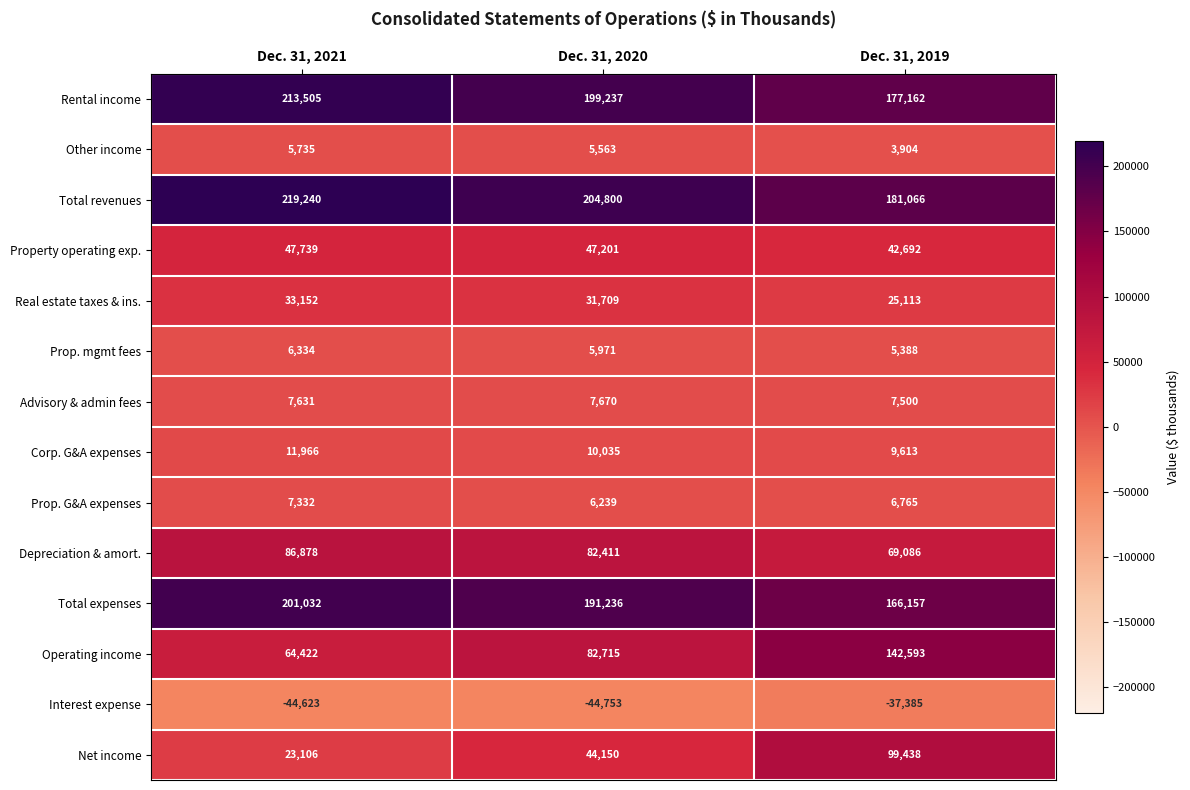

At which label does Net income reach its minimum?

Dec. 31, 2021